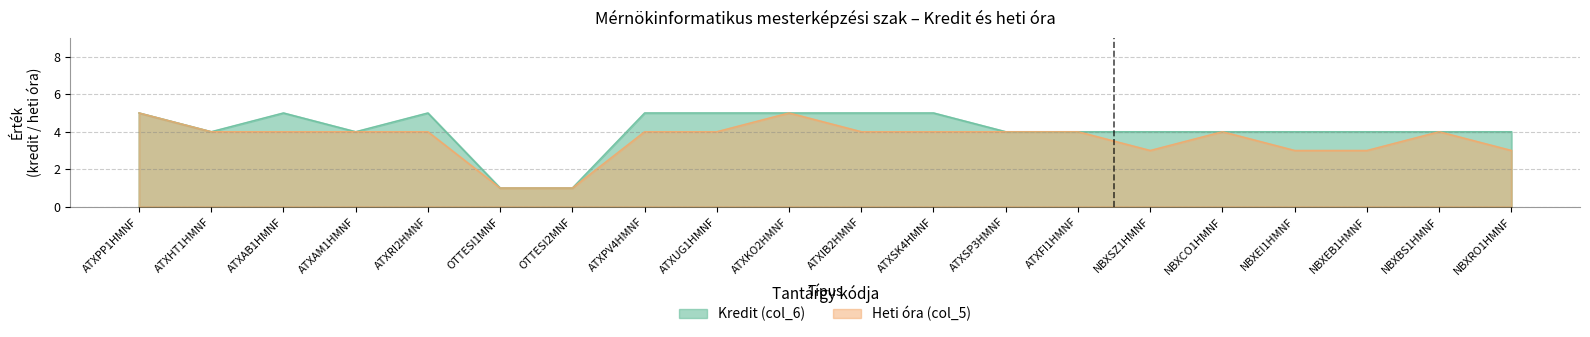

What are all the series names shown in the legend?

Kredit (col_6), Heti óra (col_5)